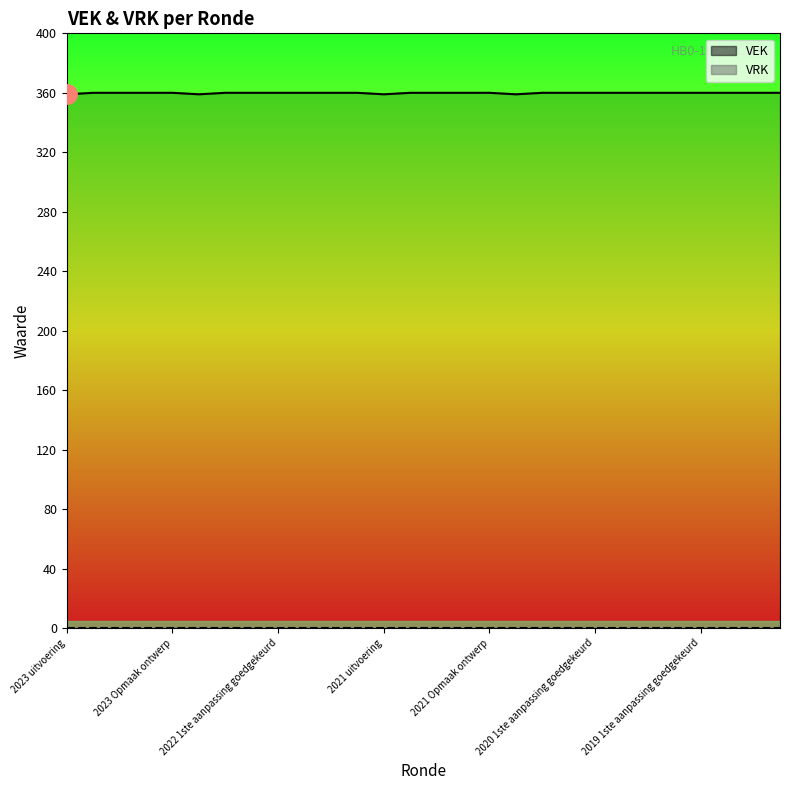

How many lines are shown in the chart?

2